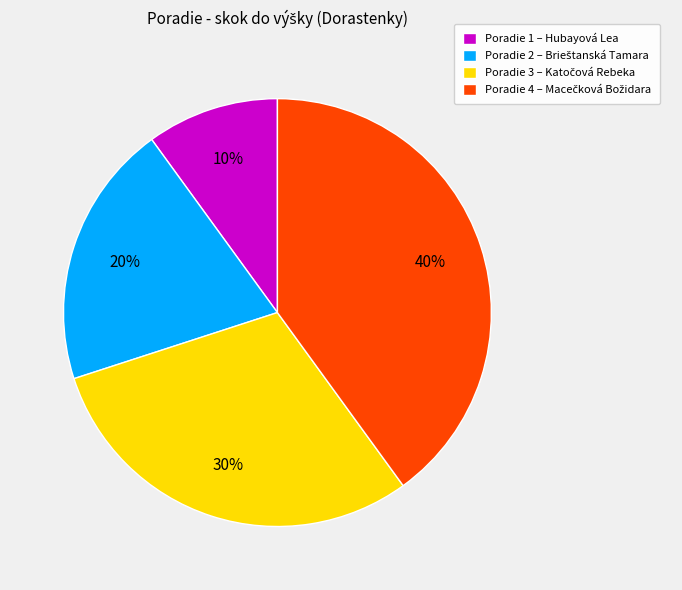

To the nearest percent, what percentage of the pie is Poradie 1 – Hubayová Lea?

10%